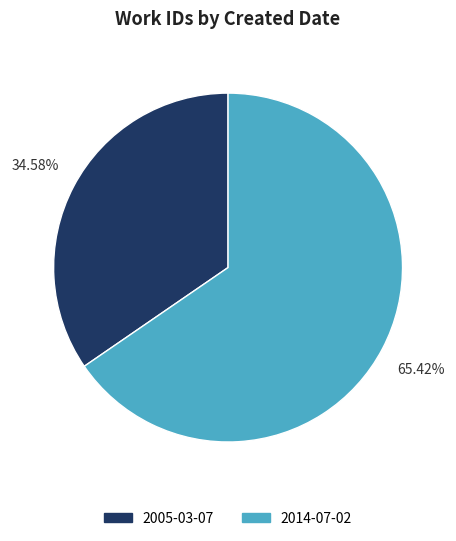

How many slices are in this pie chart?

2